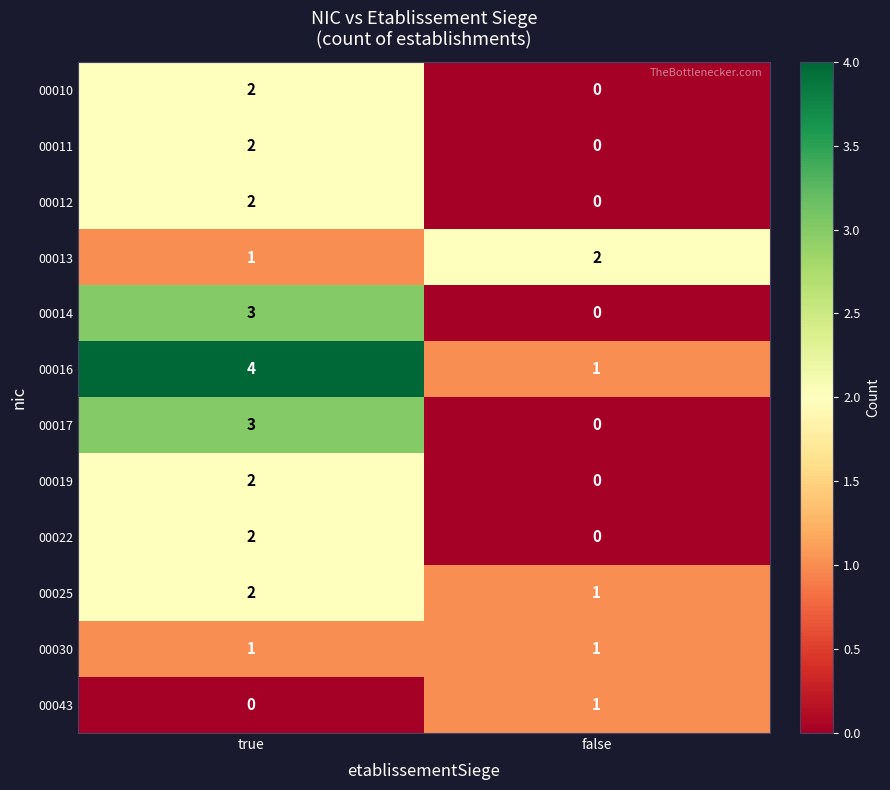

What is the spread (max minus min) of values at true?

4